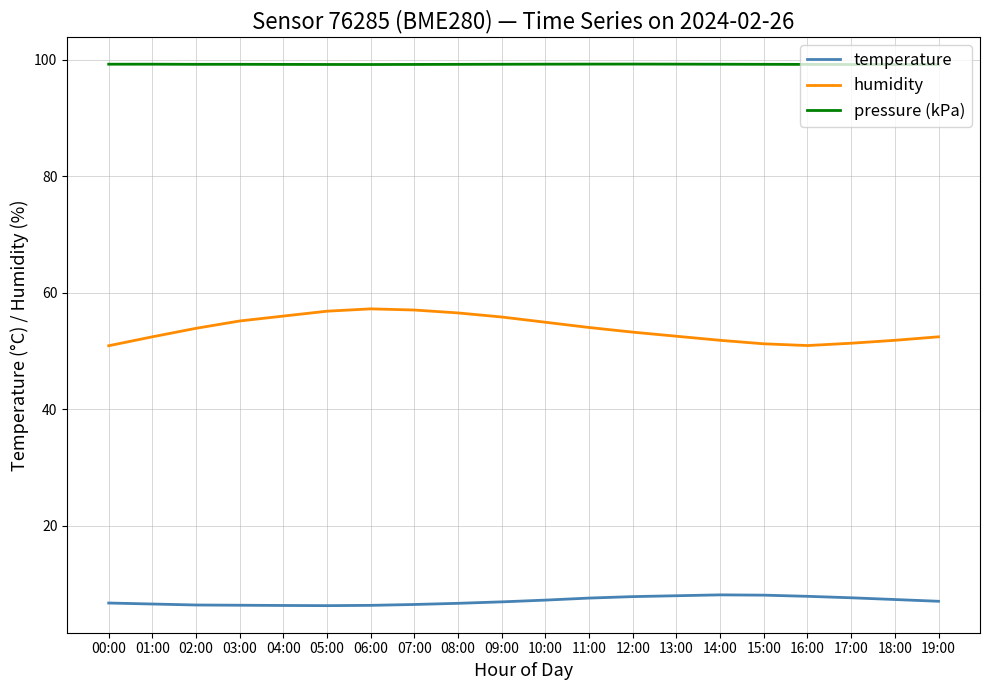

True or false: humidity has a value of 29.2 at 08:00.

False